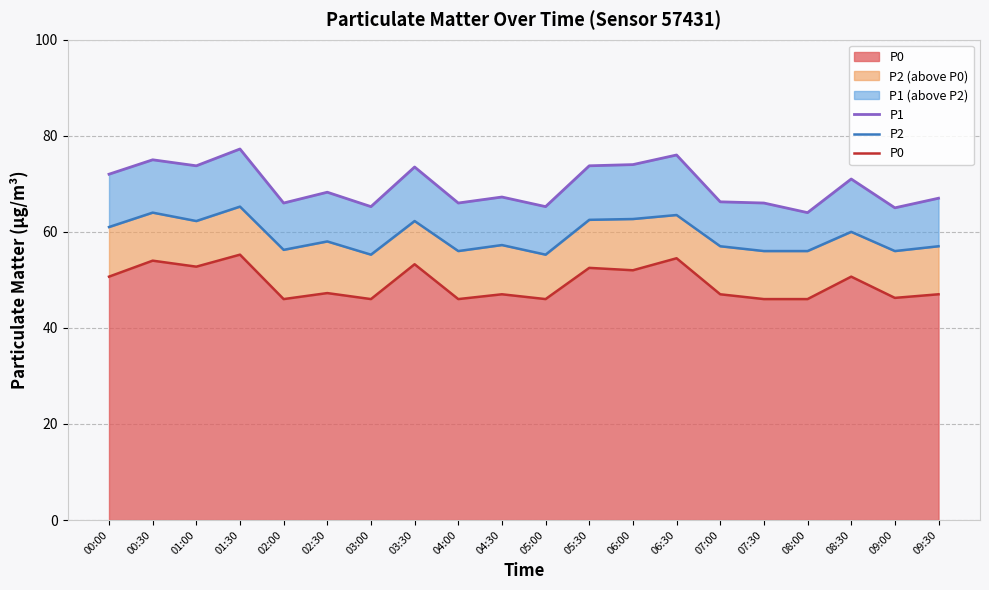

What is the value of the P0 point at the 20th from the left?

47.0